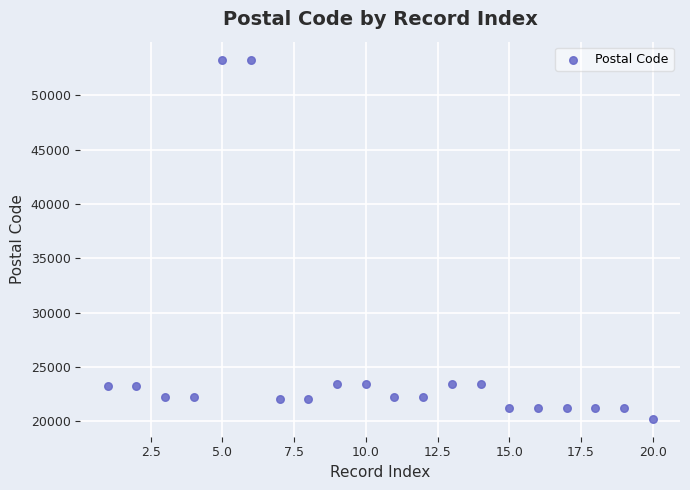

What is the range of Y values (max minus min)?

33040